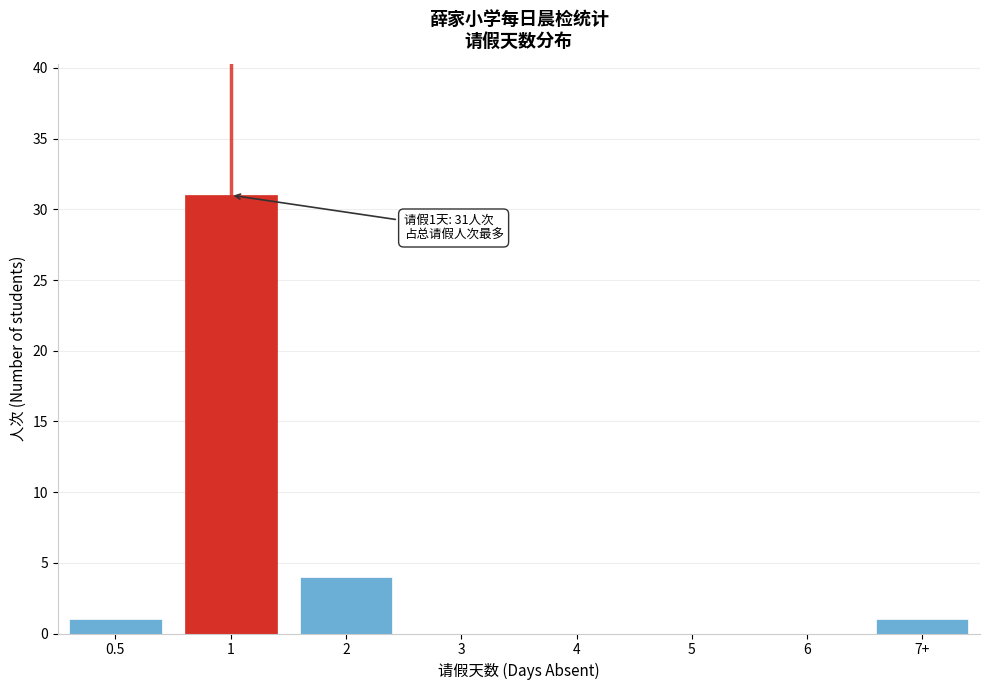

Reading left to right, list all the values displayed in this chart.

0.5=1	1=31	2=4	3=0	4=0	5=0	6=0	7+=1